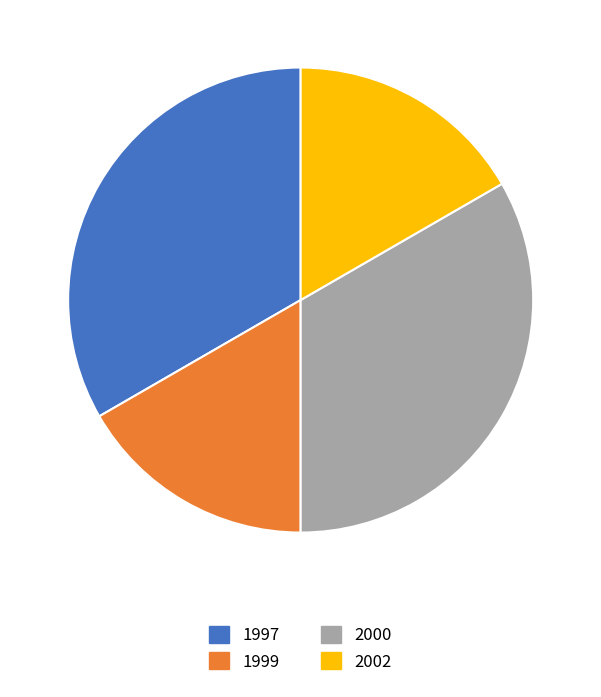

True or false: 2000 accounts for 33% of the total.

True